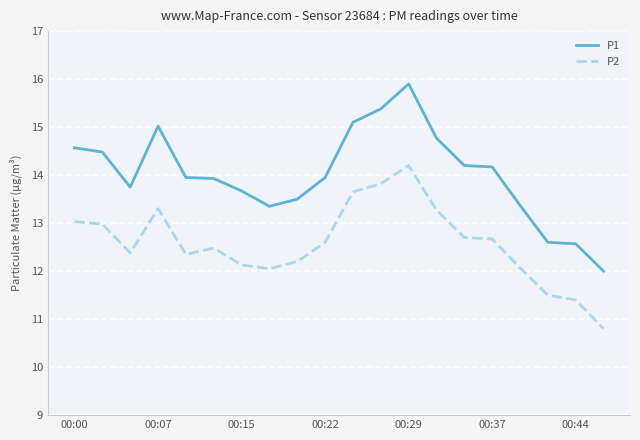

True or false: P1 and P2 cross at least once.

False